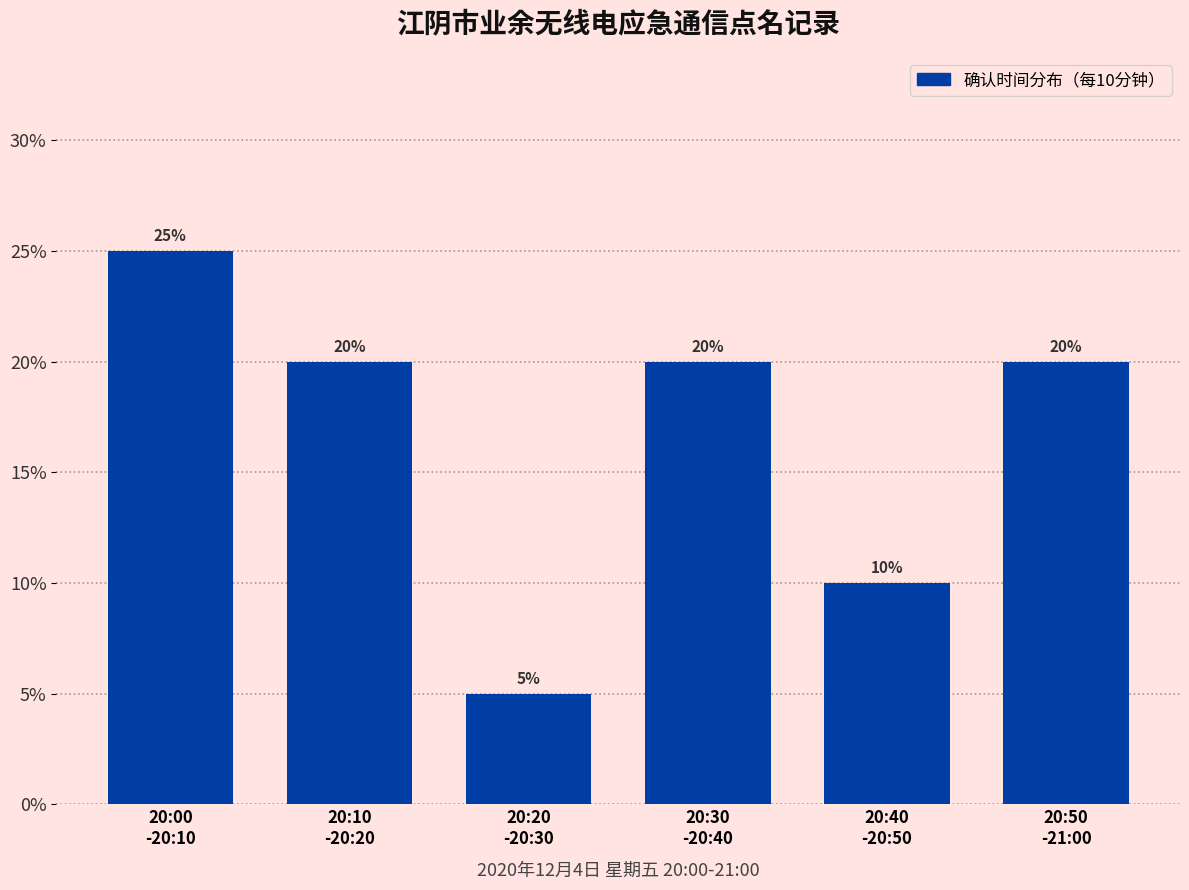

Reading left to right, what are all the values shown in this chart?

25	20	5	20	10	20